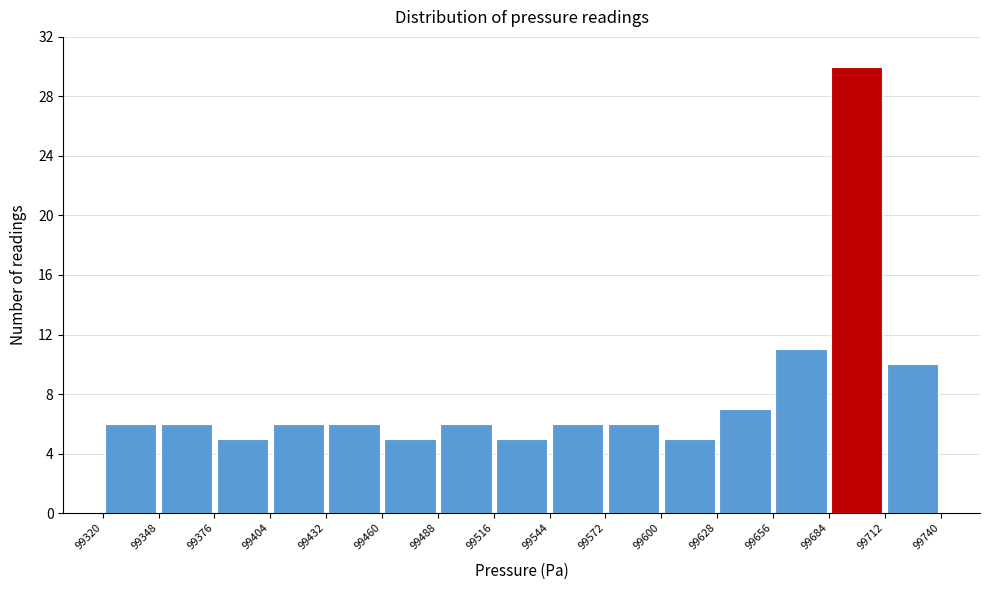

Which range on the x-axis has the tallest bar?

99684 to 99712